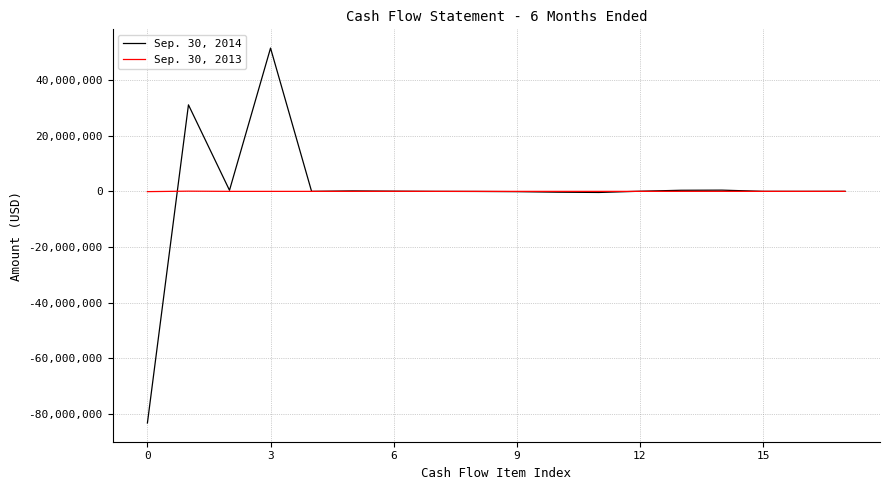

Rank the series by their average value, from highest to lowest.

Sep. 30, 2014, Sep. 30, 2013